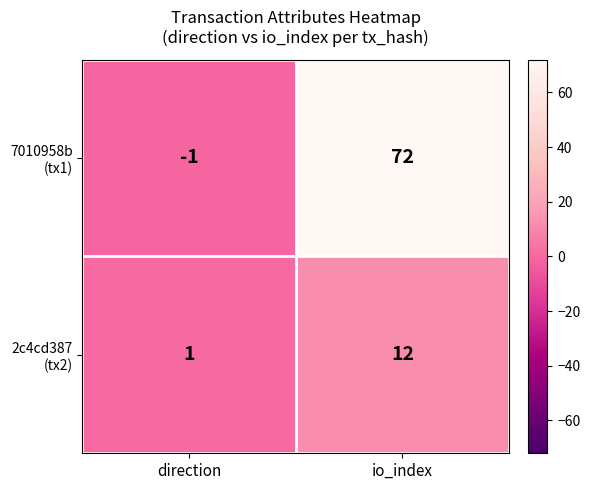

At which category is the sum across all series the highest?

io_index